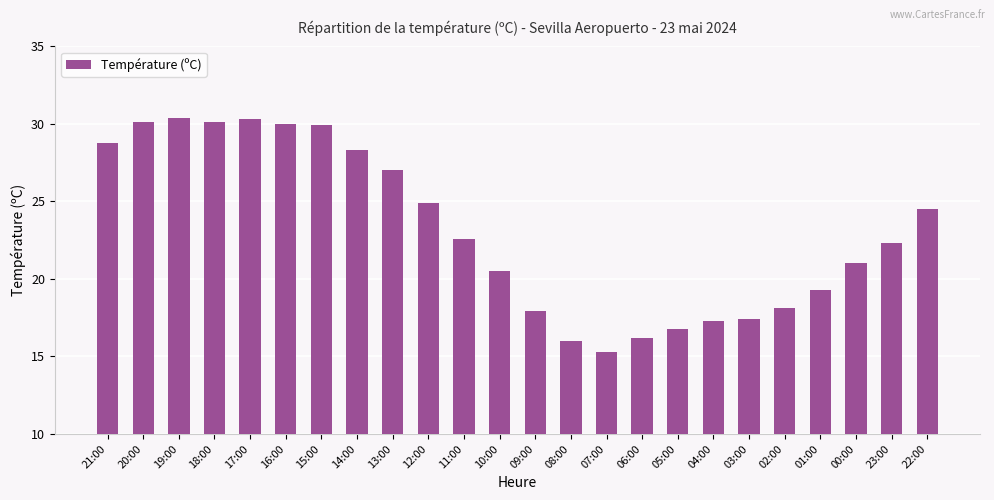

The value at 20:00 is 20.3. True or false?

False